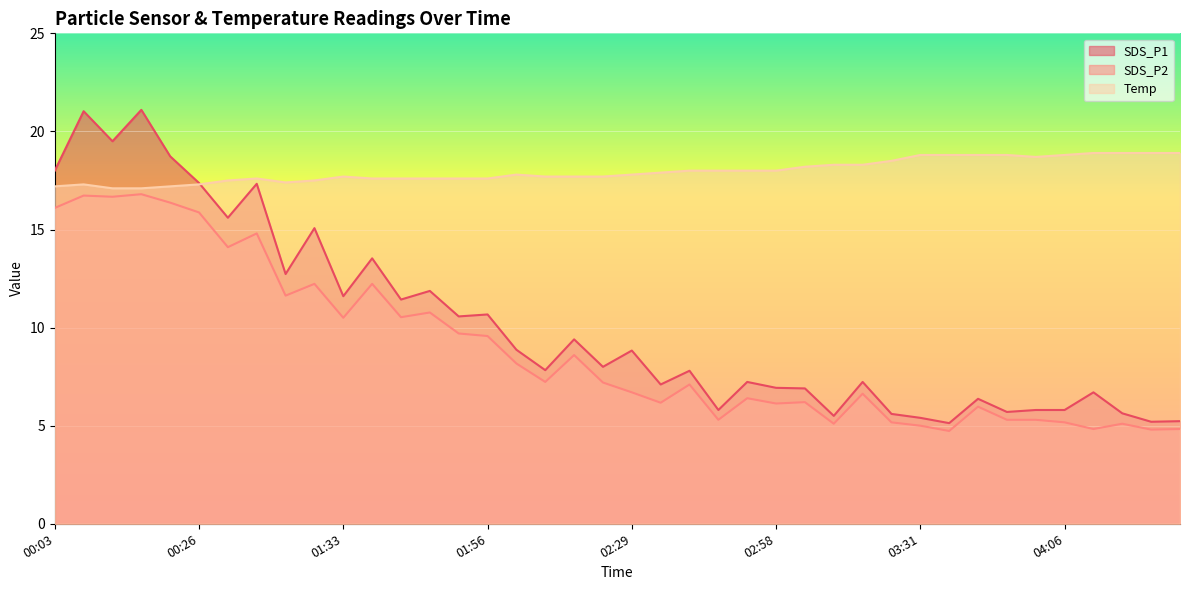

What is the difference between the second highest and second lowest values in the SDS_P1 series?

15.8